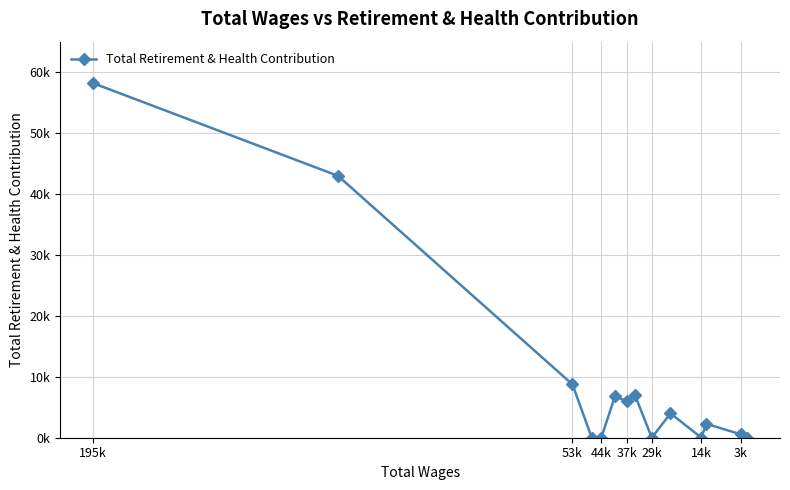

What is the greatest value displayed?

58205